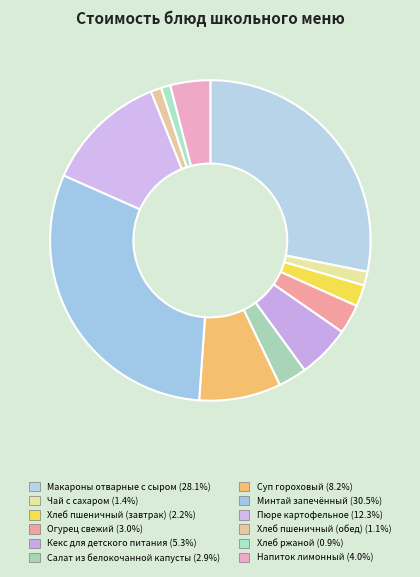

Is it true that Хлеб пшеничный (завтрак) is 16% of the pie?

False